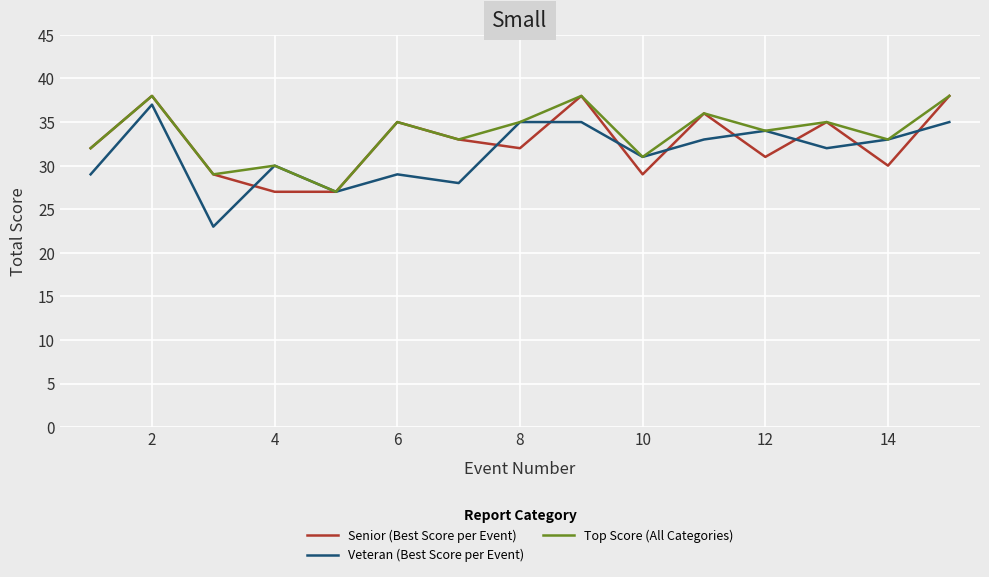

What is the difference between the maximum and second lowest values in the Top Score (All Categories) series?

9